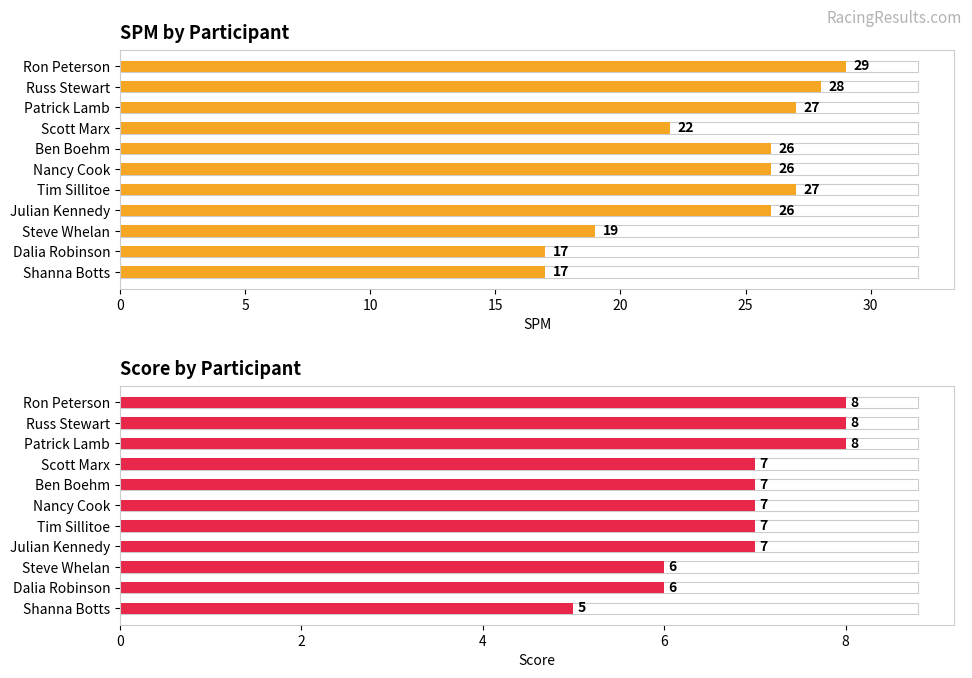

How many categories are shown in the chart?

11